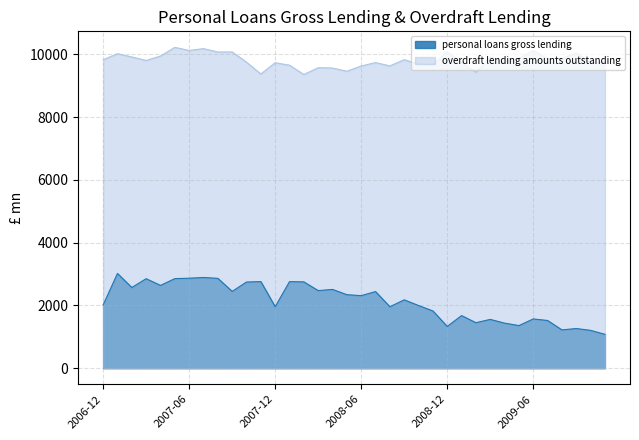

At which category does overdraft lending amounts outstanding reach its first local peak?

2007-01